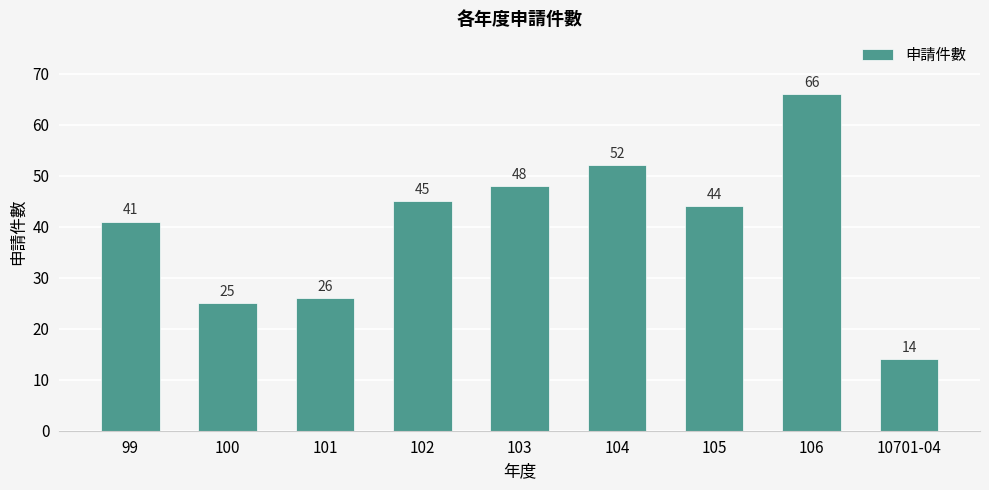

What is the label of the 8th bar from the left?

106